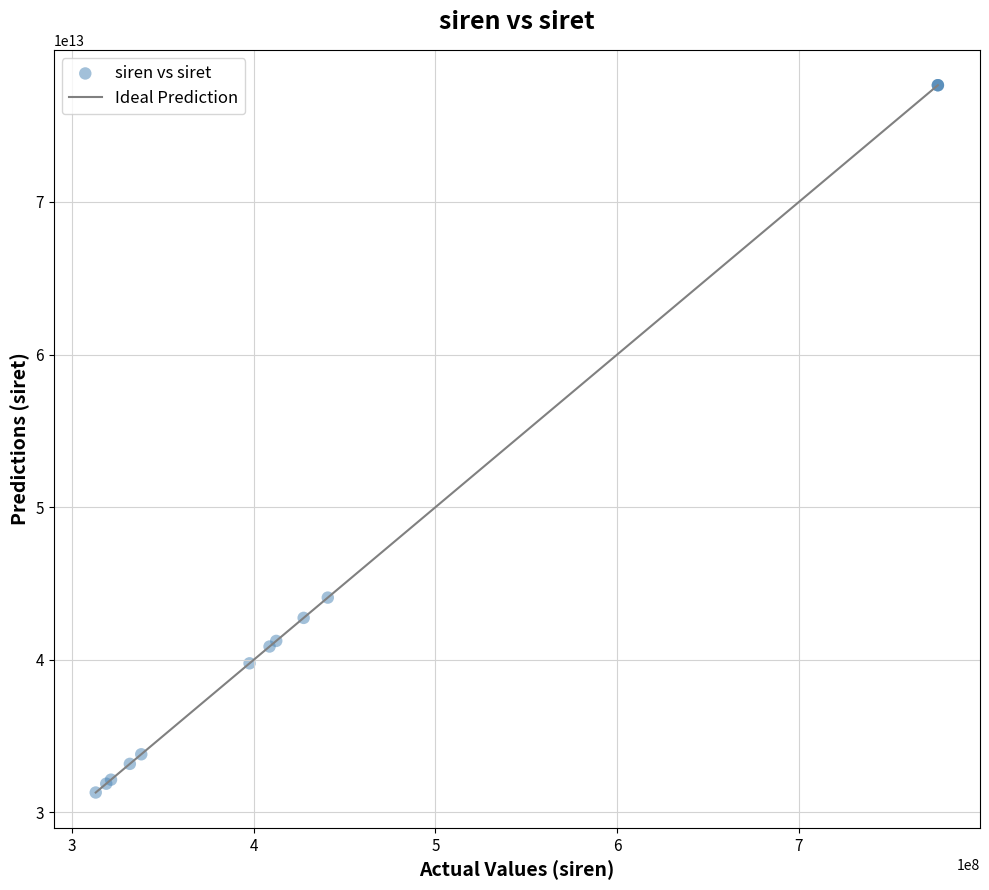

What Y value in the scatter plot is closest to 54475924700013?

44073455600010